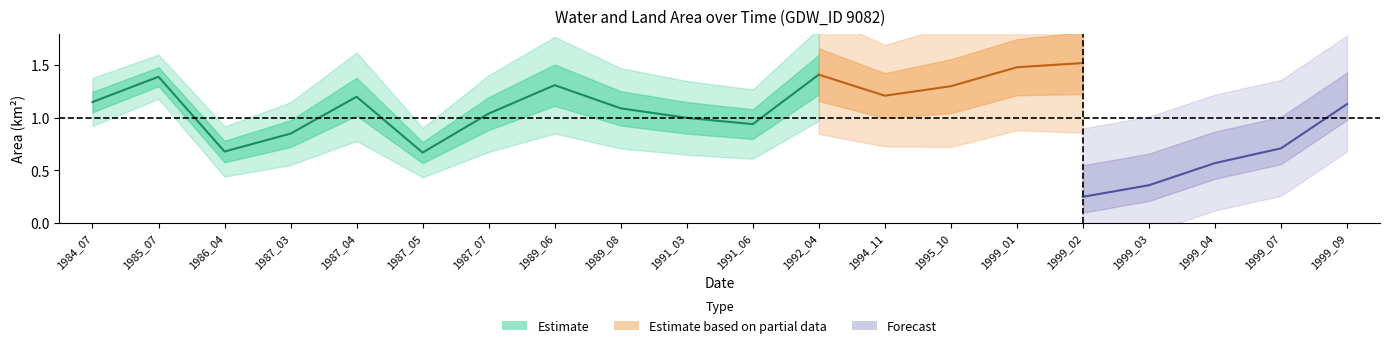

The value of origlandArea at 1994_11 is 0.2. True or false?

False